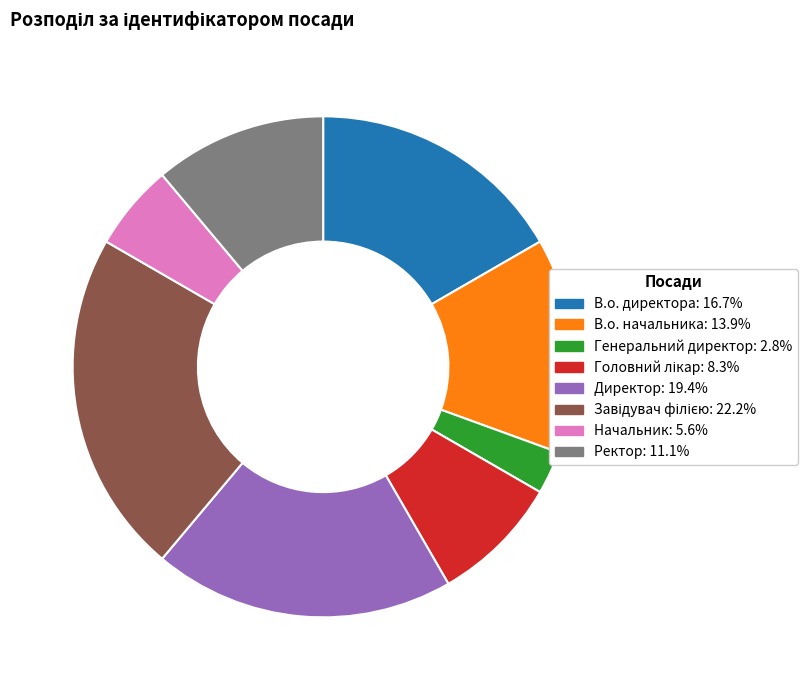

Which slice is the smallest?

Генеральний директор